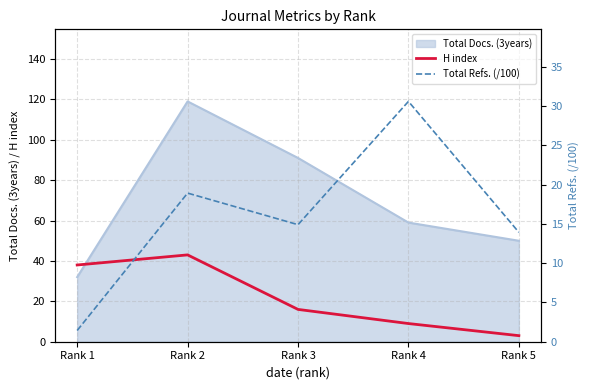

Between Rank 3 and Rank 5, which is larger?

Rank 3